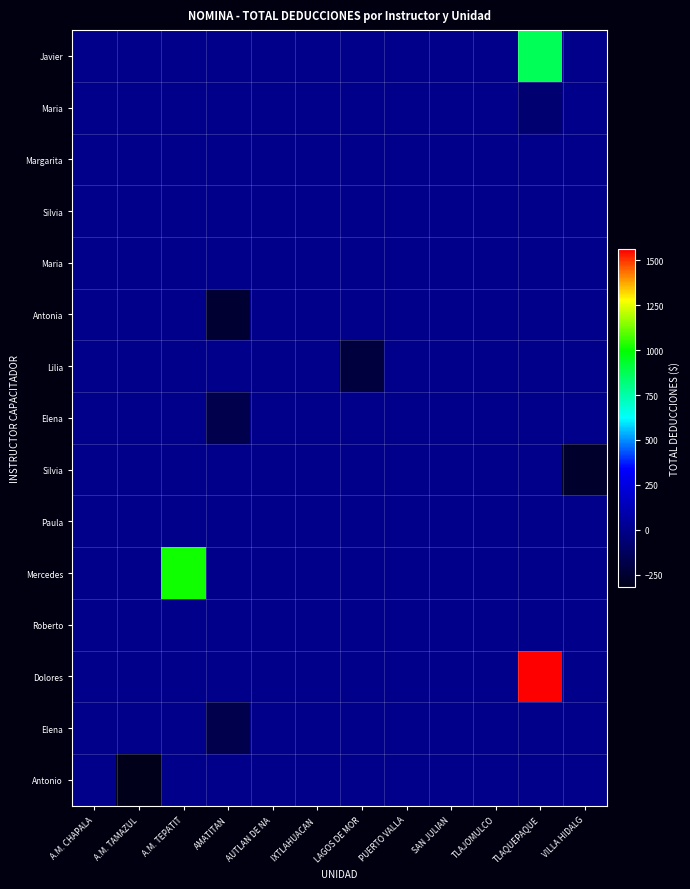

What is the smallest value displayed?

-317.3